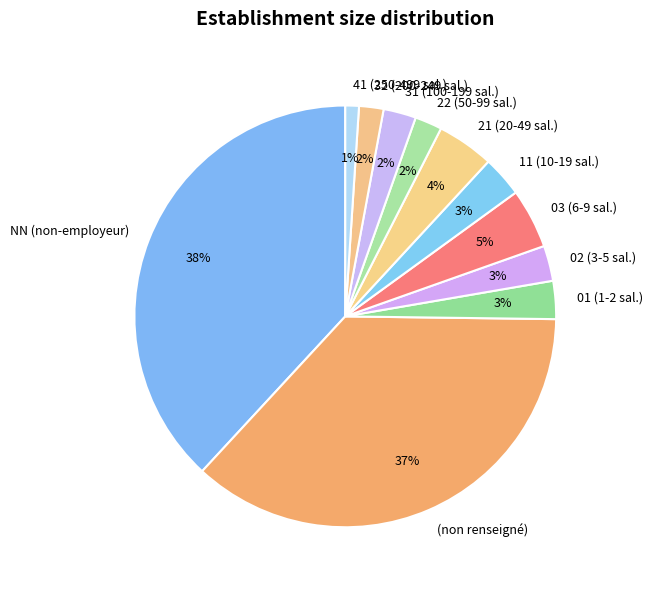

Approximately how many times larger is the value at (non renseigné) compared to NN (non-employeur)?

1.0